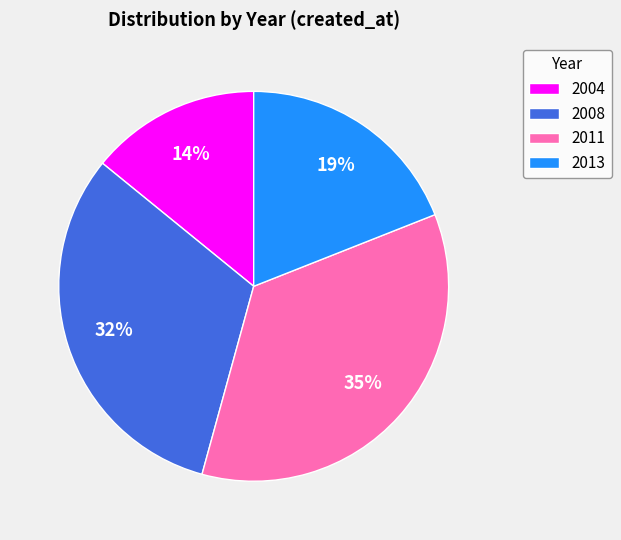

To the nearest percent, what percentage of the pie is 2011?

35%